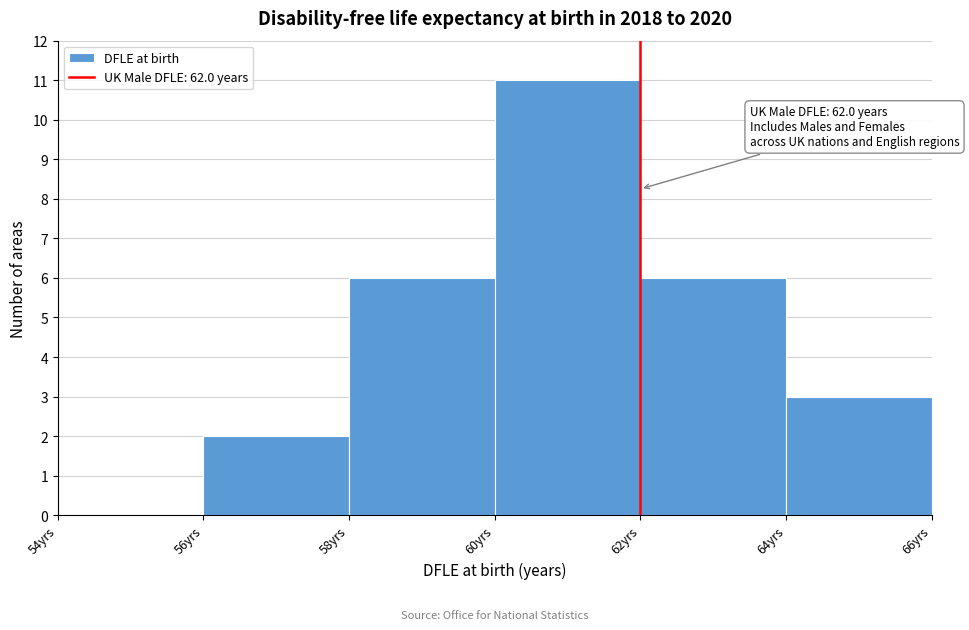

Which range on the x-axis has the tallest bar?

60 to 62